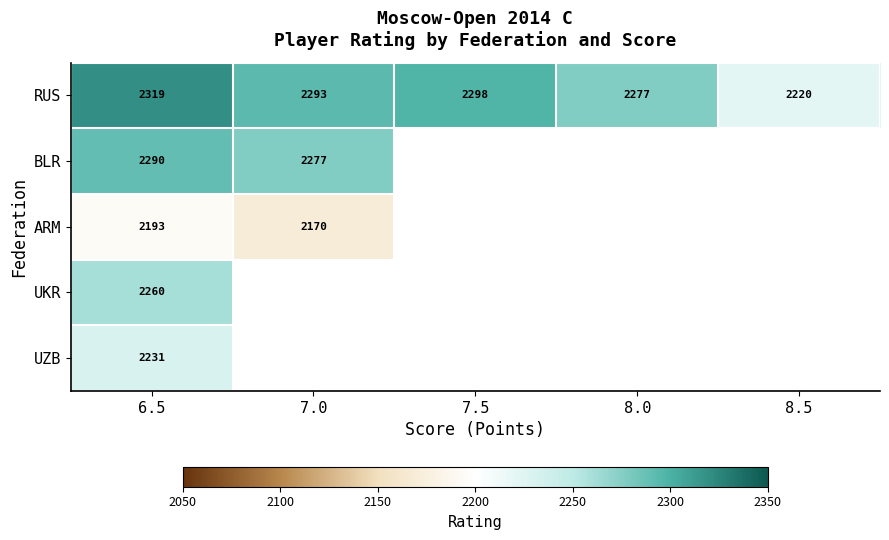

Between 8.0 and 7.5, which is larger?

7.5